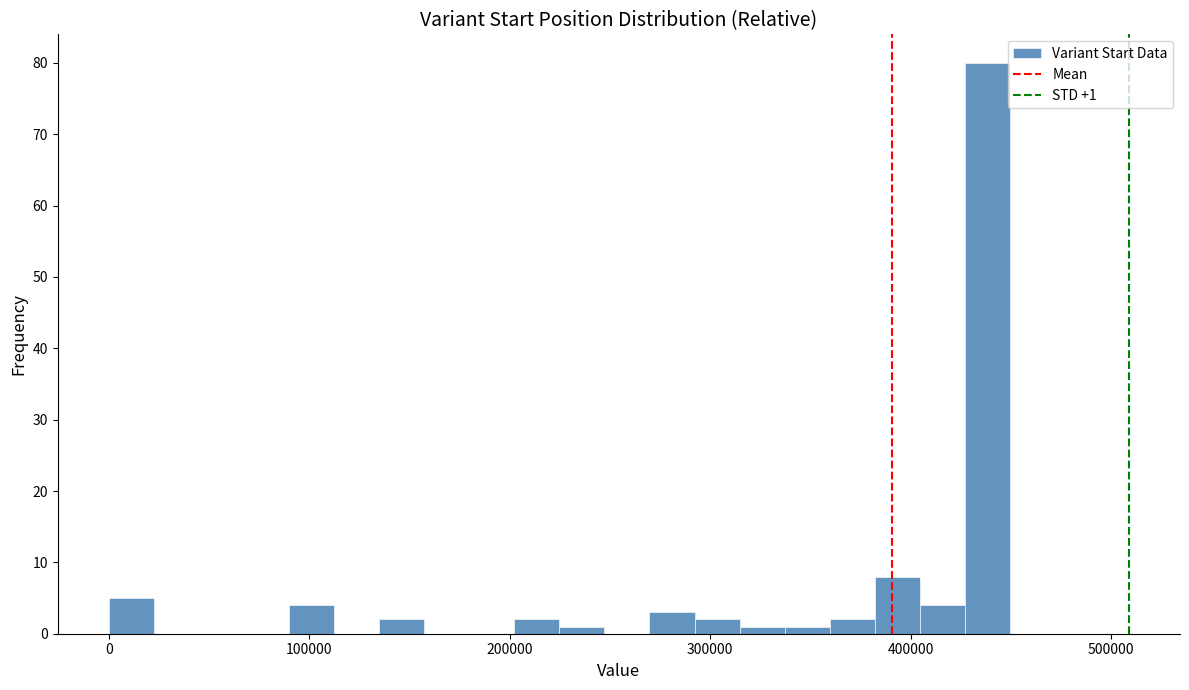

Around what value on the x-axis is the tallest bar? Give the approximate position of its centre, as read against the axis.

440000